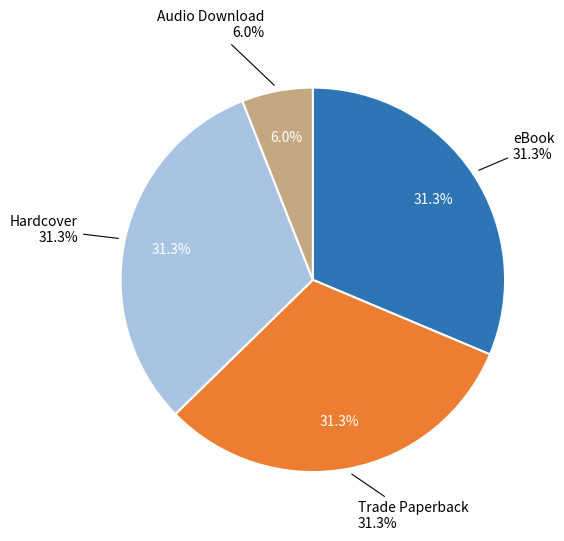

Which slice is the largest?

eBook